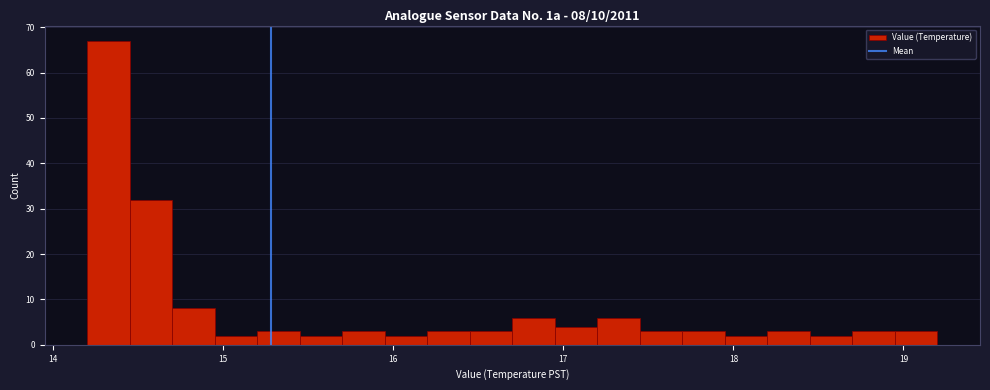

Around what value on the x-axis is the tallest bar? Give the approximate position of its centre, as read against the axis.

14.3